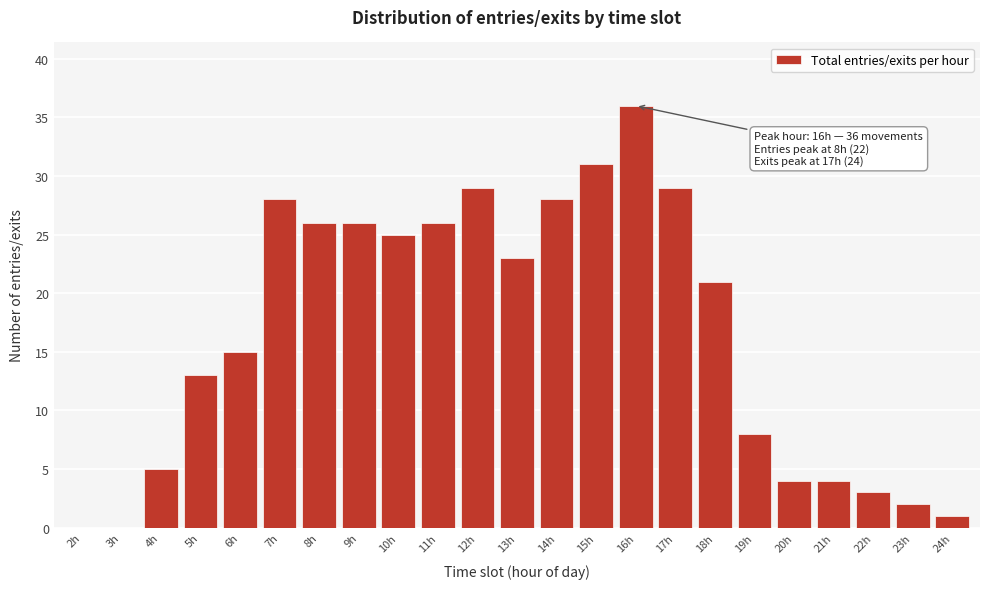

Reading right to left, transcribe all the data shown in this chart.

24h=1	23h=2	22h=3	21h=4	20h=4	19h=8	18h=21	17h=29	16h=36	15h=31	14h=28	13h=23	12h=29	11h=26	10h=25	9h=26	8h=26	7h=28	6h=15	5h=13	4h=5	3h=0	2h=0